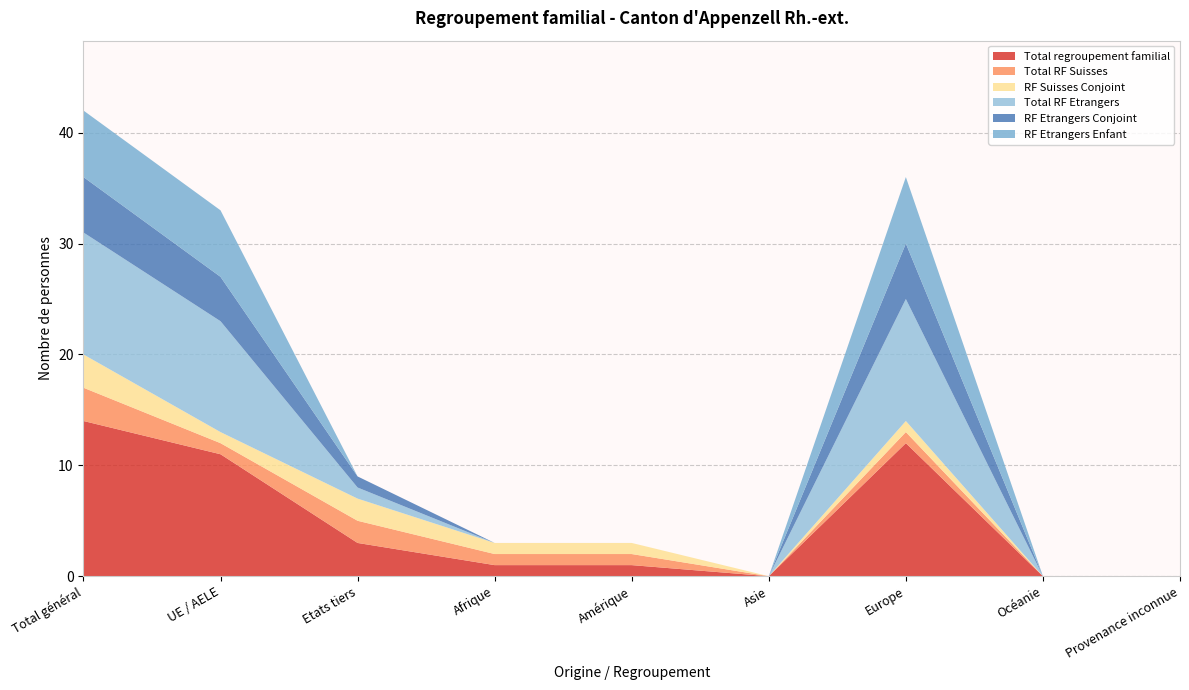

Reading left to right, what are all the values shown in this chart?

Total regroupement familial: 14	11	3	1	1	0	12	0	0
Total RF Suisses: 3	1	2	1	1	0	1	0	0
RF Suisses Conjoint: 3	1	2	1	1	0	1	0	0
Total RF Etrangers: 11	10	1	0	0	0	11	0	0
RF Etrangers Conjoint: 5	4	1	0	0	0	5	0	0
RF Etrangers Enfant: 6	6	0	0	0	0	6	0	0